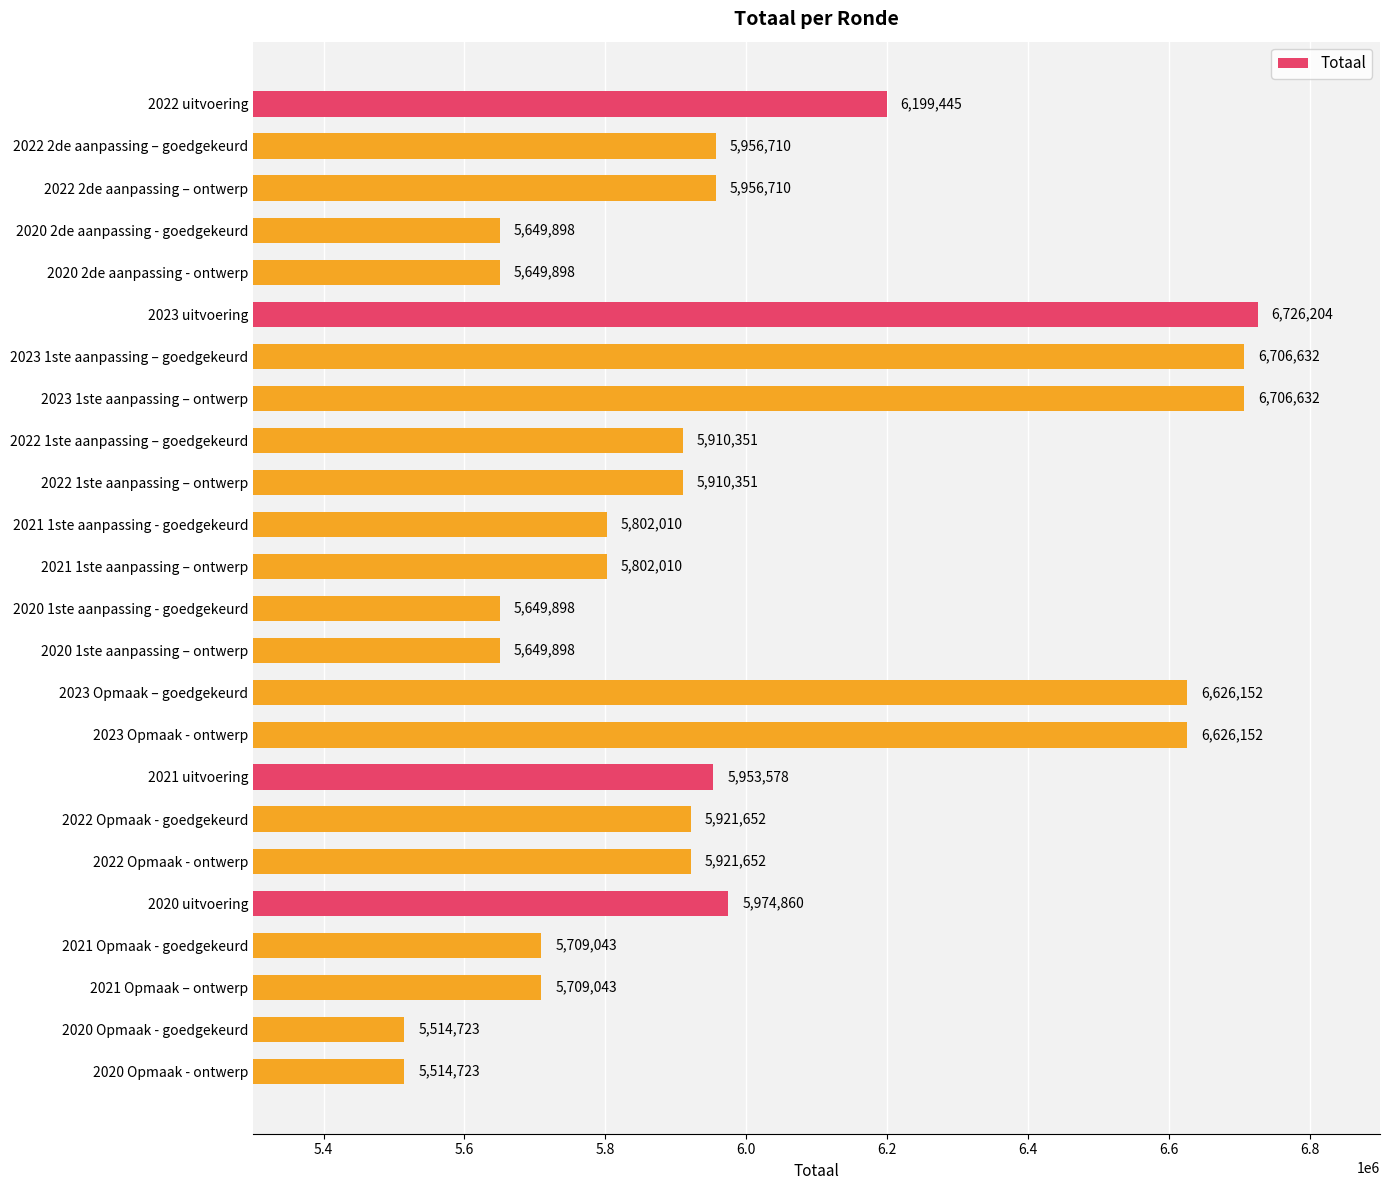

What is the approximate value at 2022 Opmaak - ontwerp?

5921652